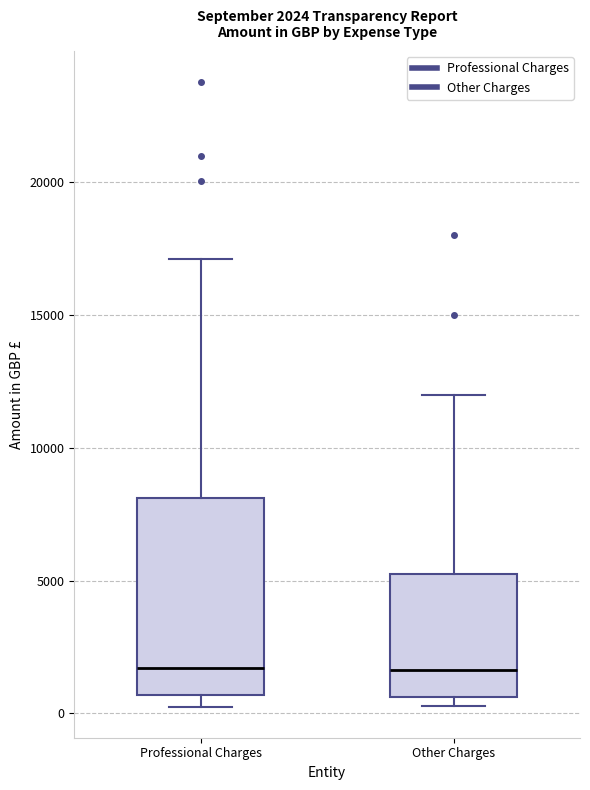

Comparing the boxes themselves (not the whiskers), which one is the tallest?

Professional Charges